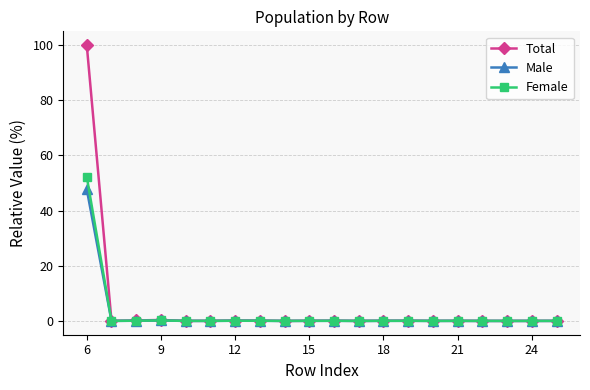

What is the average value of the Male series?

2.4